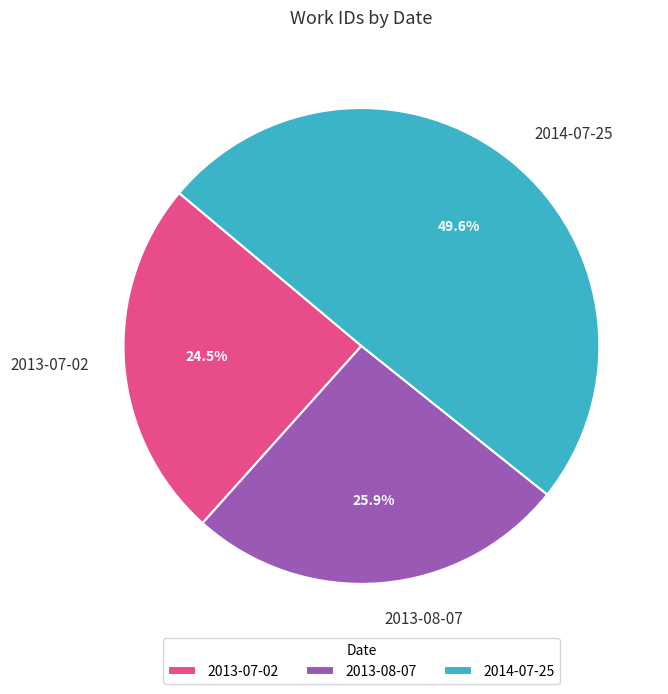

What percentage is NOT represented by 2013-07-02?

75.5%